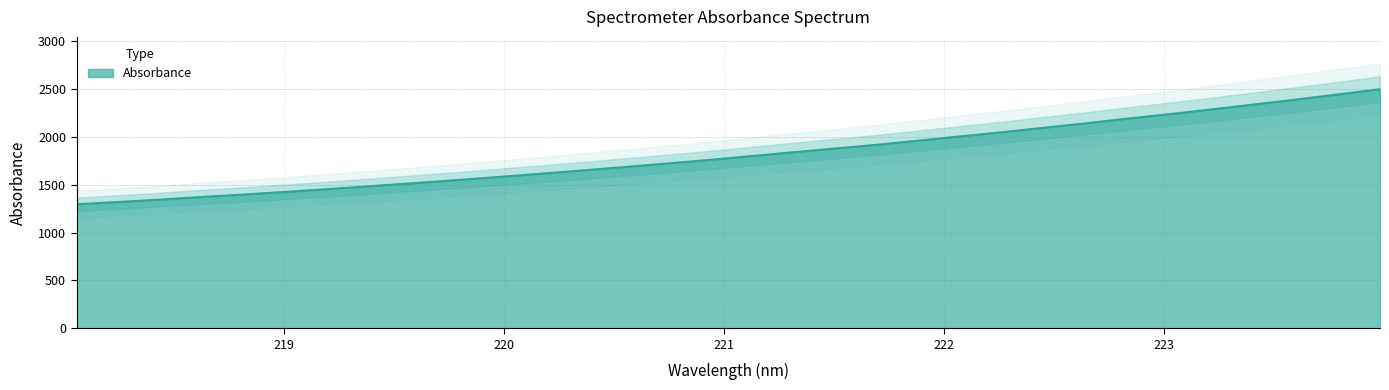

What is the smallest value displayed?

1296.5